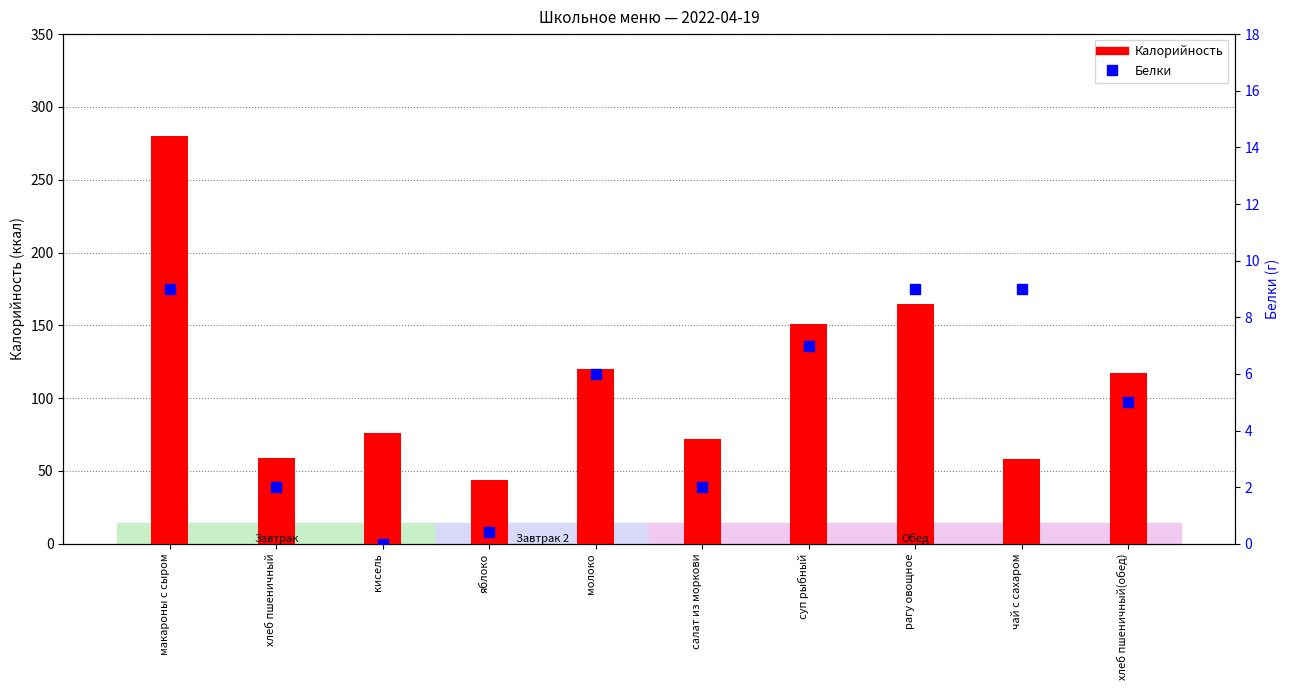

Which series has the largest Y range (max minus min)?

Калорийность